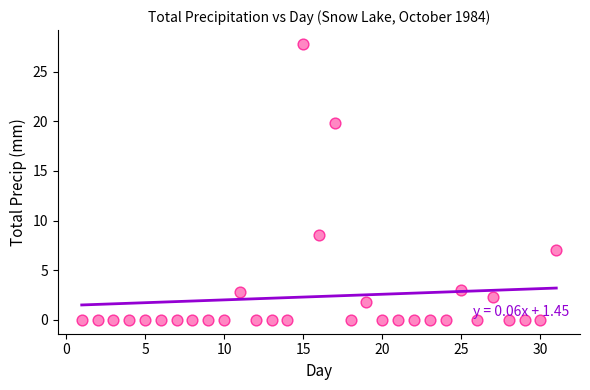

What Y value in the scatter plot is closest to 13?

8.6